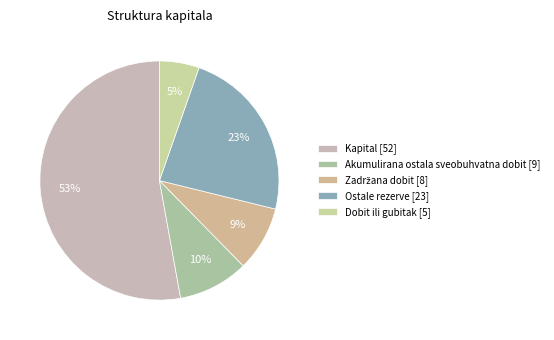

Which category has the smallest portion of the pie?

Dobit ili gubitak